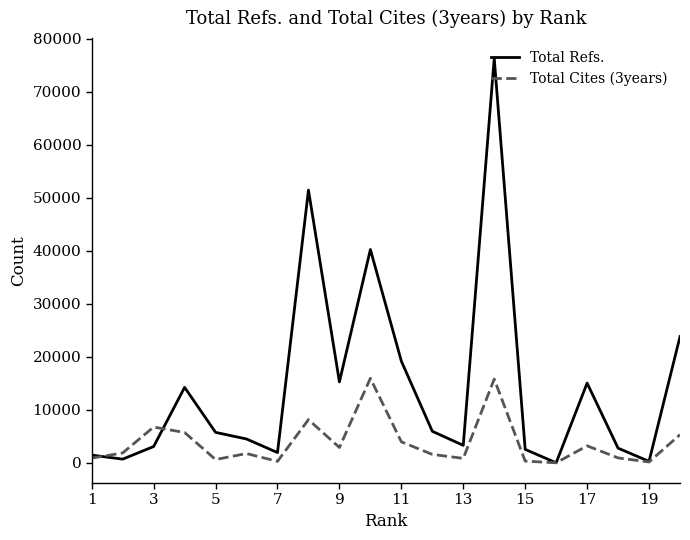

Rank the series by their average value, from highest to lowest.

Total Refs., Total Cites (3years)